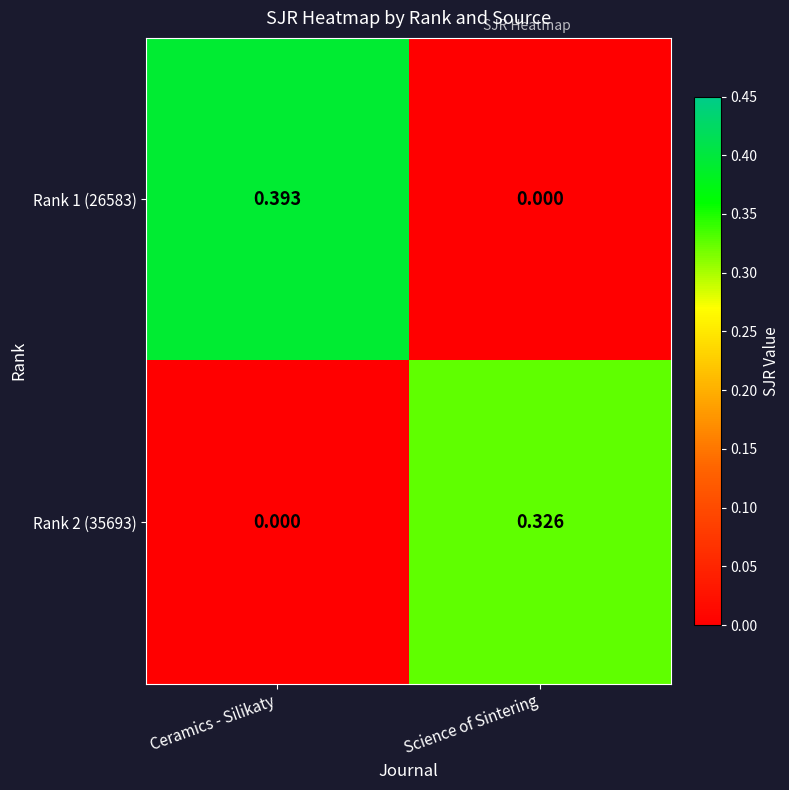

Which category has the highest value in the Rank 1 (26583) series?

Ceramics - Silikaty